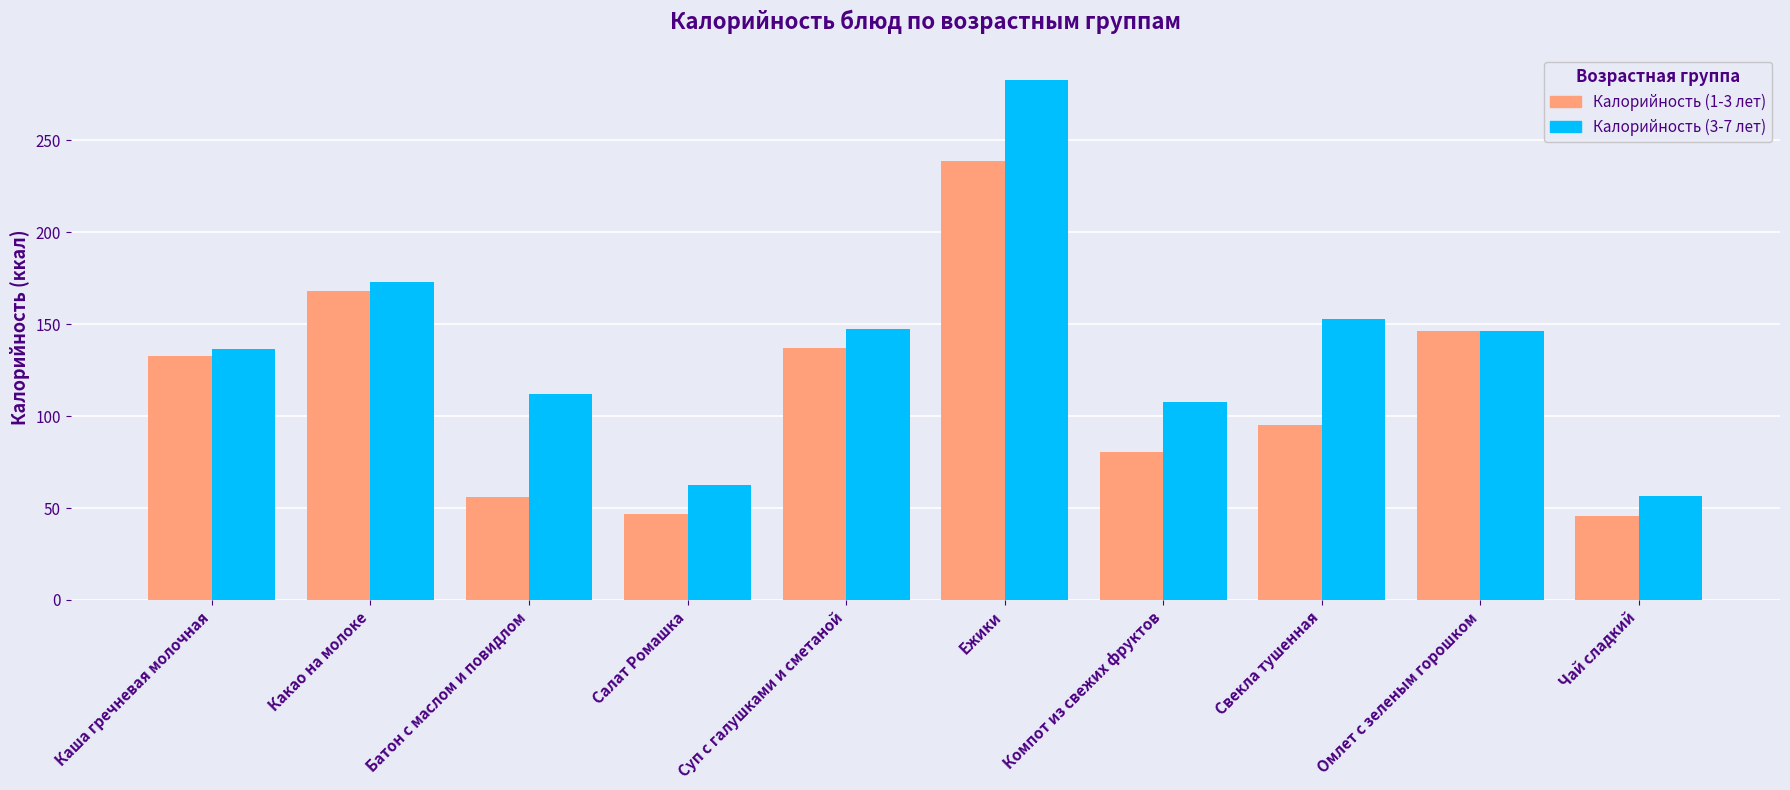

What is the difference between the maximum and second lowest values in the Калорийность (3-7 лет) series?

220.0